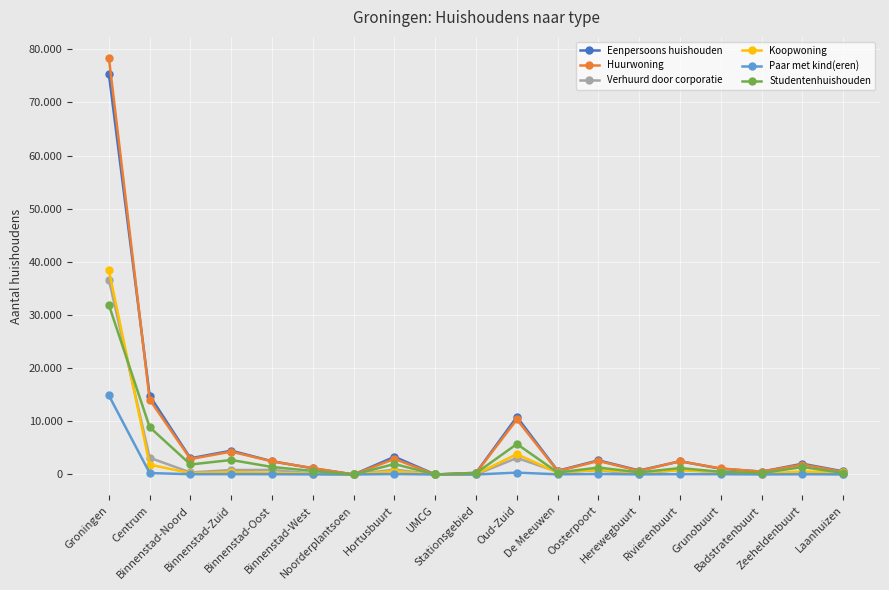

How many interior local peaks does the Eenpersoons huishouden series have?

6